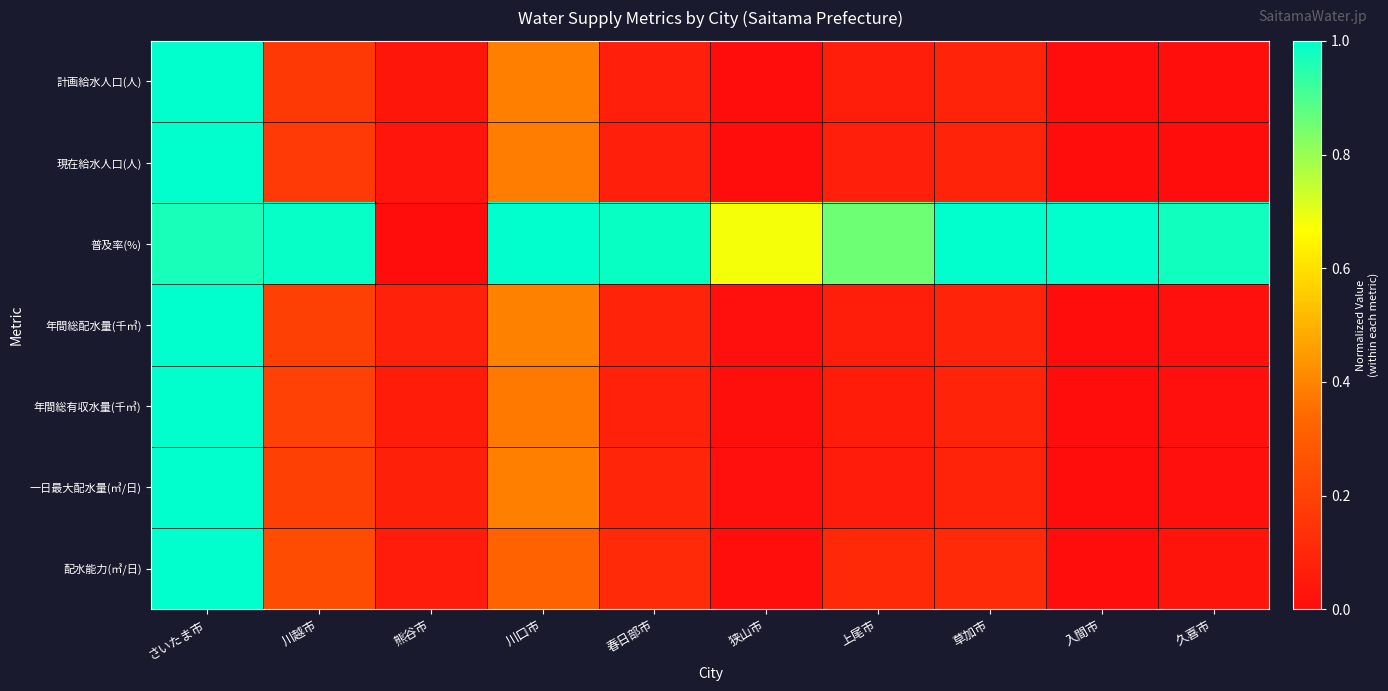

How many distinct data groups are displayed?

7